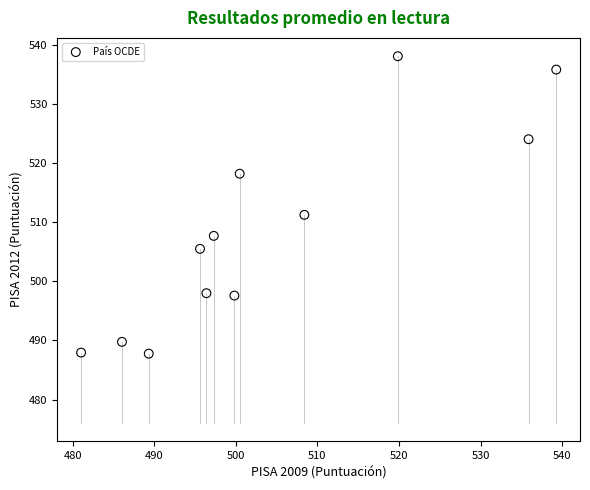

What is the average X value?

504.1